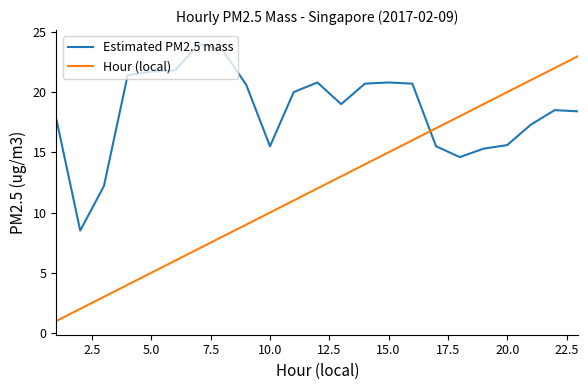

Which series has the largest total across all categories?

Estimated PM2.5 mass